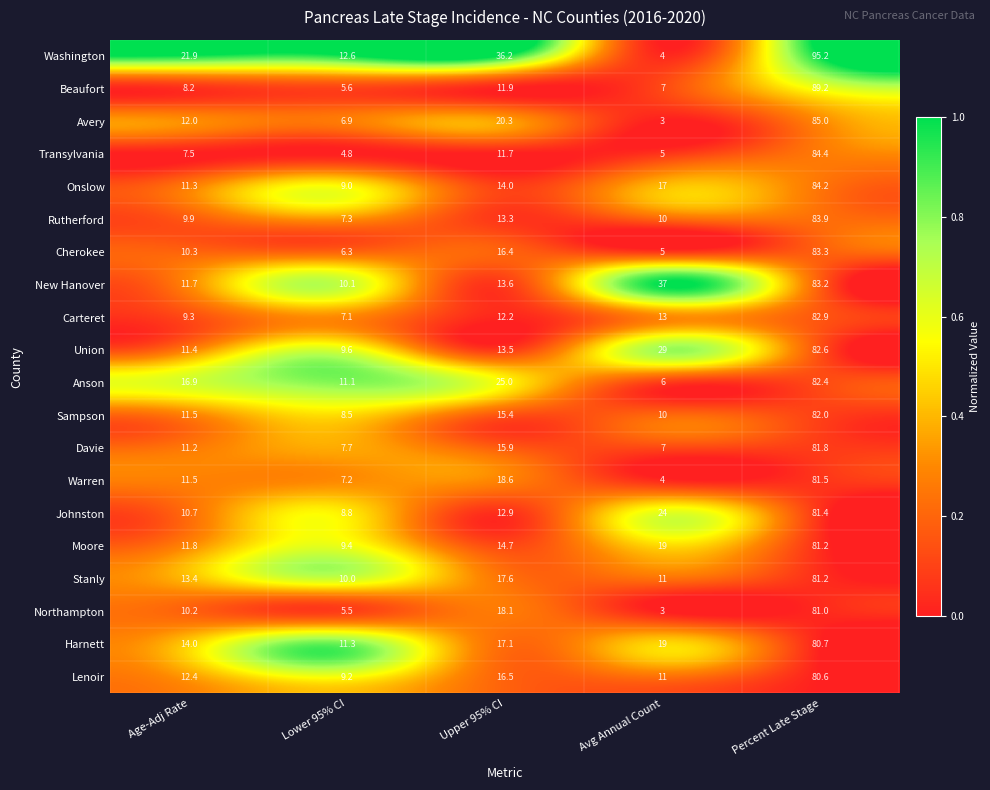

What is the minimum value for Northampton?

3.0